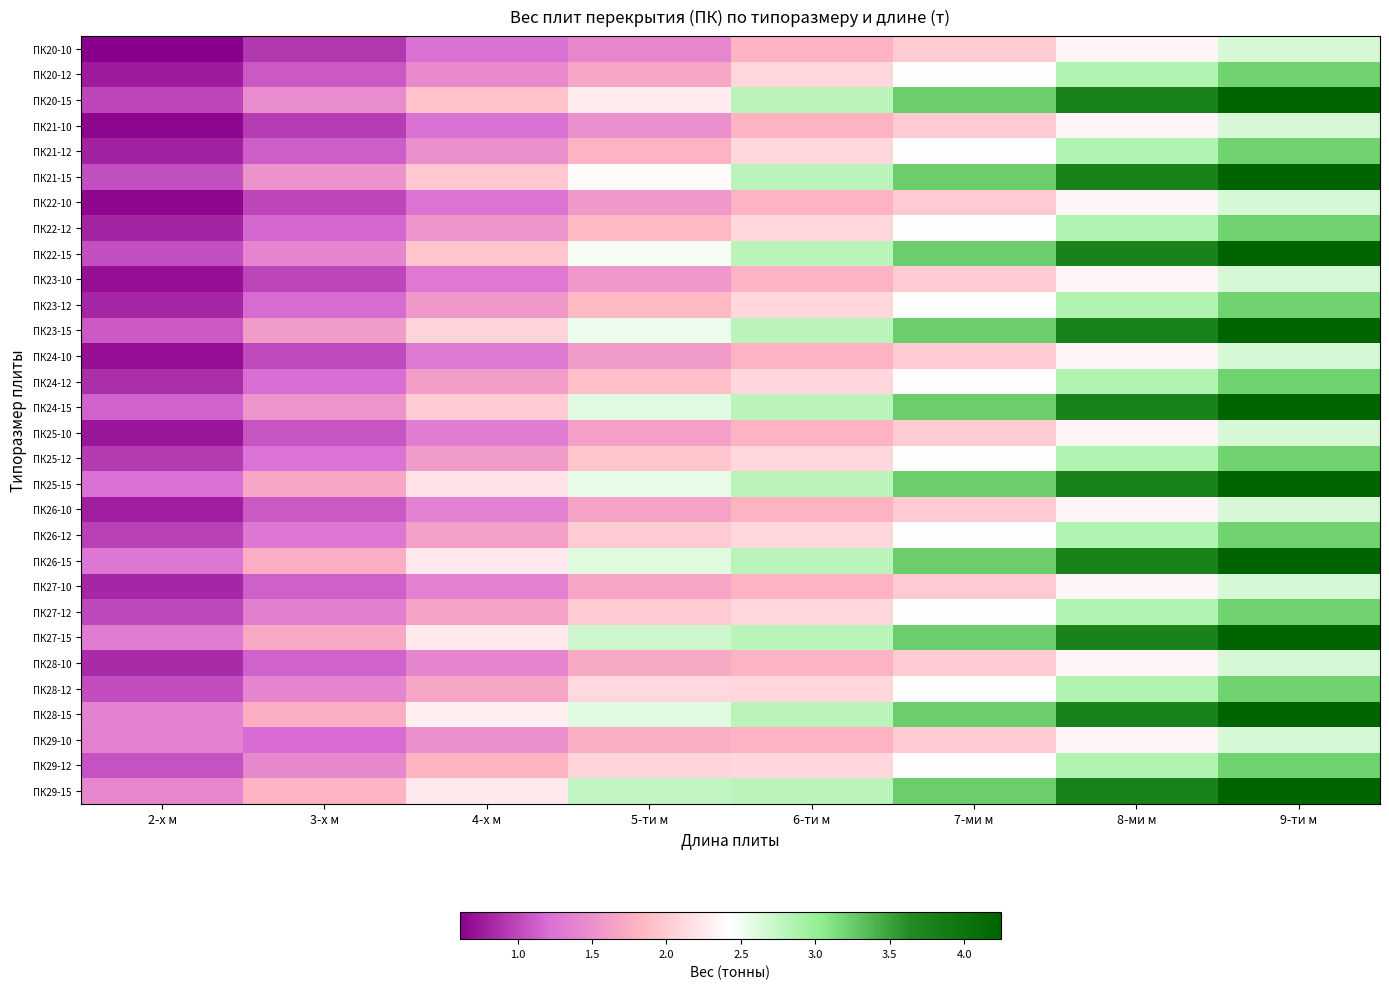

Reading left to right, transcribe all the data shown in this chart.

ПК20-10: 2-х м=0.6	3-х м=0.9	4-х м=1.2	5-ти м=1.4	6-ти м=1.8	7-ми м=2.0	8-ми м=2.4	9-ти м=2.6
ПК20-12: 2-х м=0.8	3-х м=1.1	4-х м=1.4	5-ти м=1.7	6-ти м=2.1	7-ми м=2.4	8-ми м=2.9	9-ти м=3.2
ПК20-15: 2-х м=1.0	3-х м=1.5	4-х м=1.9	5-ти м=2.3	6-ти м=2.8	7-ми м=3.2	8-ми м=3.8	9-ти м=4.2
ПК21-10: 2-х м=0.6	3-х м=0.9	4-х м=1.2	5-ти м=1.5	6-ти м=1.8	7-ми м=2.0	8-ми м=2.4	9-ти м=2.6
ПК21-12: 2-х м=0.8	3-х м=1.1	4-х м=1.5	5-ти м=1.8	6-ти м=2.1	7-ми м=2.4	8-ми м=2.9	9-ти м=3.2
ПК21-15: 2-х м=1.1	3-х м=1.5	4-х м=2.0	5-ти м=2.4	6-ти м=2.8	7-ми м=3.2	8-ми м=3.8	9-ти м=4.2
ПК22-10: 2-х м=0.7	3-х м=1.0	4-х м=1.3	5-ти м=1.6	6-ти м=1.8	7-ми м=2.0	8-ми м=2.4	9-ти м=2.6
ПК22-12: 2-х м=0.8	3-х м=1.2	4-х м=1.5	5-ти м=1.9	6-ти м=2.1	7-ми м=2.4	8-ми м=2.9	9-ти м=3.2
ПК22-15: 2-х м=1.1	3-х м=1.4	4-х м=1.9	5-ти м=2.5	6-ти м=2.8	7-ми м=3.2	8-ми м=3.8	9-ти м=4.2
ПК23-10: 2-х м=0.7	3-х м=1.0	4-х м=1.3	5-ти м=1.6	6-ти м=1.8	7-ми м=2.0	8-ми м=2.4	9-ти м=2.6
ПК23-12: 2-х м=0.8	3-х м=1.2	4-х м=1.6	5-ти м=1.9	6-ти м=2.1	7-ми м=2.4	8-ми м=2.9	9-ти м=3.2
ПК23-15: 2-х м=1.1	3-х м=1.6	4-х м=2.1	5-ти м=2.5	6-ти м=2.8	7-ми м=3.2	8-ми м=3.8	9-ти м=4.2
ПК24-10: 2-х м=0.7	3-х м=1.0	4-х м=1.3	5-ти м=1.6	6-ти м=1.8	7-ми м=2.0	8-ми м=2.4	9-ти м=2.6
ПК24-12: 2-х м=0.9	3-х м=1.2	4-х м=1.6	5-ти м=1.9	6-ти м=2.1	7-ми м=2.4	8-ми м=2.9	9-ти м=3.2
ПК24-15: 2-х м=1.1	3-х м=1.5	4-х м=2.0	5-ти м=2.6	6-ти м=2.8	7-ми м=3.2	8-ми м=3.8	9-ти м=4.2
ПК25-10: 2-х м=0.7	3-х м=1.1	4-х м=1.3	5-ти м=1.6	6-ти м=1.8	7-ми м=2.0	8-ми м=2.4	9-ти м=2.6
ПК25-12: 2-х м=0.9	3-х м=1.2	4-х м=1.6	5-ти м=2.0	6-ти м=2.1	7-ми м=2.4	8-ми м=2.9	9-ти м=3.2
ПК25-15: 2-х м=1.2	3-х м=1.7	4-х м=2.2	5-ти м=2.5	6-ти м=2.8	7-ми м=3.2	8-ми м=3.8	9-ти м=4.2
ПК26-10: 2-х м=0.8	3-х м=1.1	4-х м=1.4	5-ти м=1.7	6-ти м=1.8	7-ми м=2.0	8-ми м=2.4	9-ти м=2.6
ПК26-12: 2-х м=1.0	3-х м=1.3	4-х м=1.6	5-ти м=2.0	6-ти м=2.1	7-ми м=2.4	8-ми м=2.9	9-ти м=3.2
ПК26-15: 2-х м=1.3	3-х м=1.8	4-х м=2.2	5-ти м=2.6	6-ти м=2.8	7-ми м=3.2	8-ми м=3.8	9-ти м=4.2
ПК27-10: 2-х м=0.8	3-х м=1.1	4-х м=1.4	5-ти м=1.7	6-ти м=1.8	7-ми м=2.0	8-ми м=2.4	9-ти м=2.6
ПК27-12: 2-х м=1.0	3-х м=1.4	4-х м=1.7	5-ти м=2.0	6-ти м=2.1	7-ми м=2.4	8-ми м=2.9	9-ти м=3.2
ПК27-15: 2-х м=1.3	3-х м=1.7	4-х м=2.2	5-ти м=2.7	6-ти м=2.8	7-ми м=3.2	8-ми м=3.8	9-ти м=4.2
ПК28-10: 2-х м=0.8	3-х м=1.1	4-х м=1.4	5-ти м=1.7	6-ти м=1.8	7-ми м=2.0	8-ми м=2.4	9-ти м=2.6
ПК28-12: 2-х м=1.0	3-х м=1.4	4-х м=1.7	5-ти м=2.1	6-ти м=2.1	7-ми м=2.4	8-ми м=2.9	9-ти м=3.2
ПК28-15: 2-х м=1.4	3-х м=1.8	4-х м=2.3	5-ти м=2.6	6-ти м=2.8	7-ми м=3.2	8-ми м=3.8	9-ти м=4.2
ПК29-10: 2-х м=1.4	3-х м=1.2	4-х м=1.5	5-ти м=1.8	6-ти м=1.8	7-ми м=2.0	8-ми м=2.4	9-ти м=2.6
ПК29-12: 2-х м=1.1	3-х м=1.4	4-х м=1.8	5-ти м=2.1	6-ти м=2.1	7-ми м=2.4	8-ми м=2.9	9-ти м=3.2
ПК29-15: 2-х м=1.4	3-х м=1.8	4-х м=2.2	5-ти м=2.8	6-ти м=2.8	7-ми м=3.2	8-ми м=3.8	9-ти м=4.2